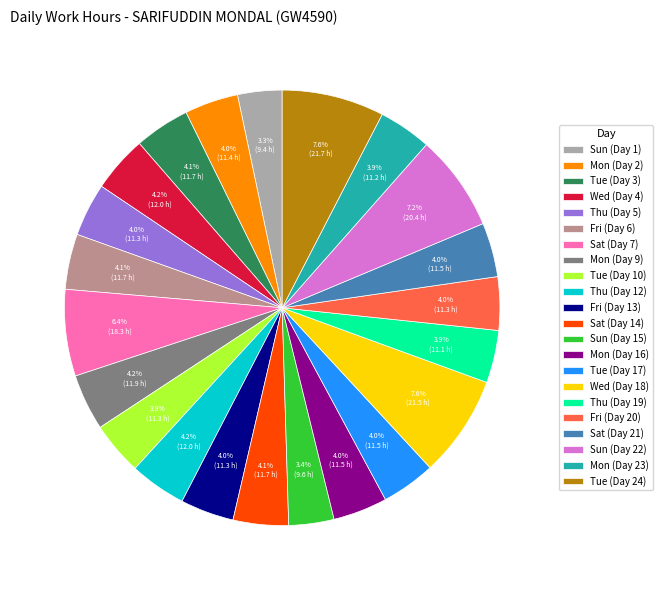

Is the sum of Fri (Day 20) and Sun (Day 22) greater than half?

No